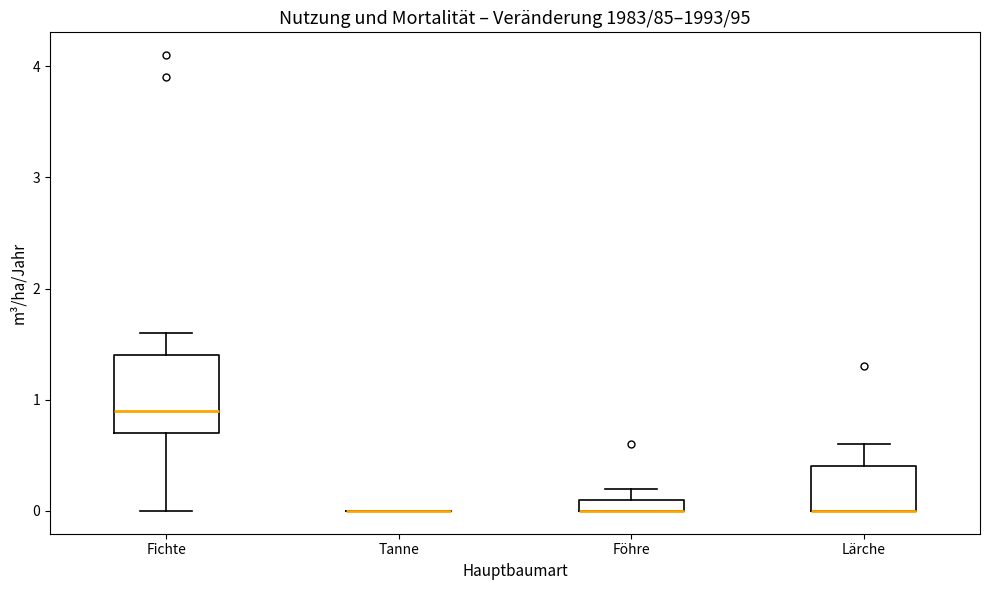

Where does the upper whisker of the box for Lärche end on the y-axis? The values are not printed on the chart, so give them approximately, as read against the axis.

0.6